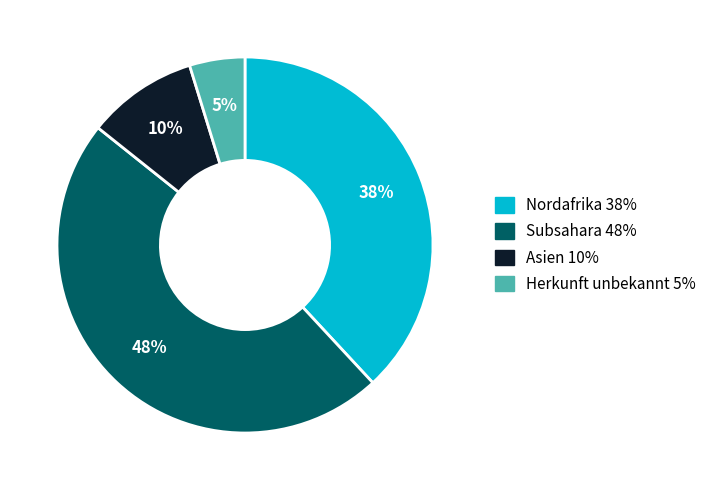

Rank the categories by value from highest to lowest.

Subsahara, Nordafrika, Asien, Herkunft unbekannt